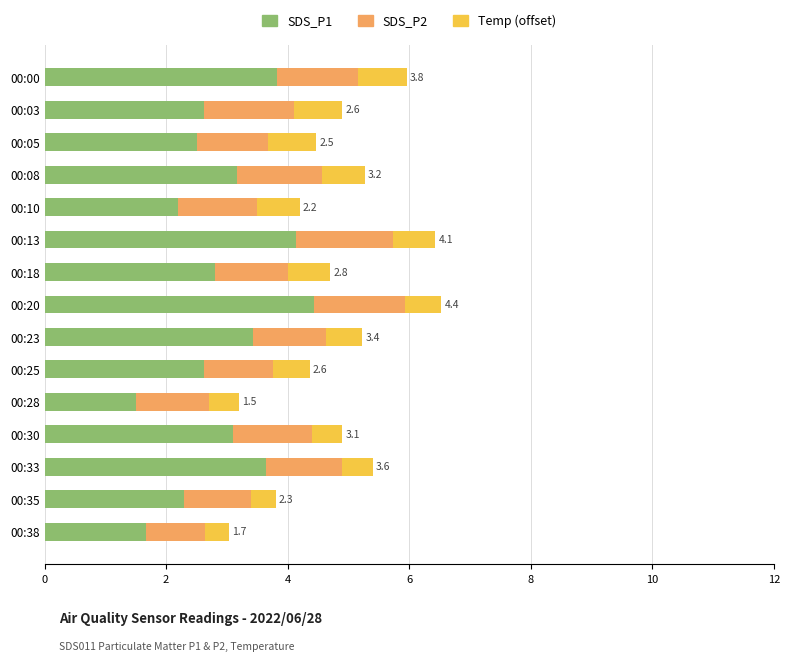

Count the number of data series in this chart.

3